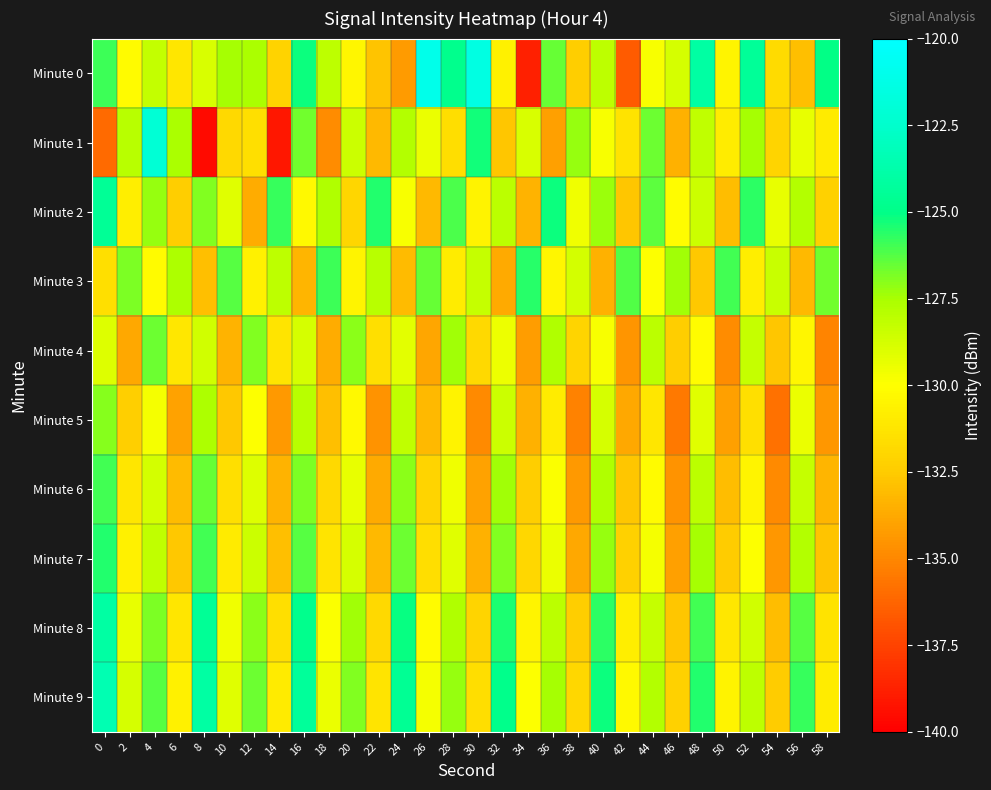

What is the total value across all series at 46?

-1321.3